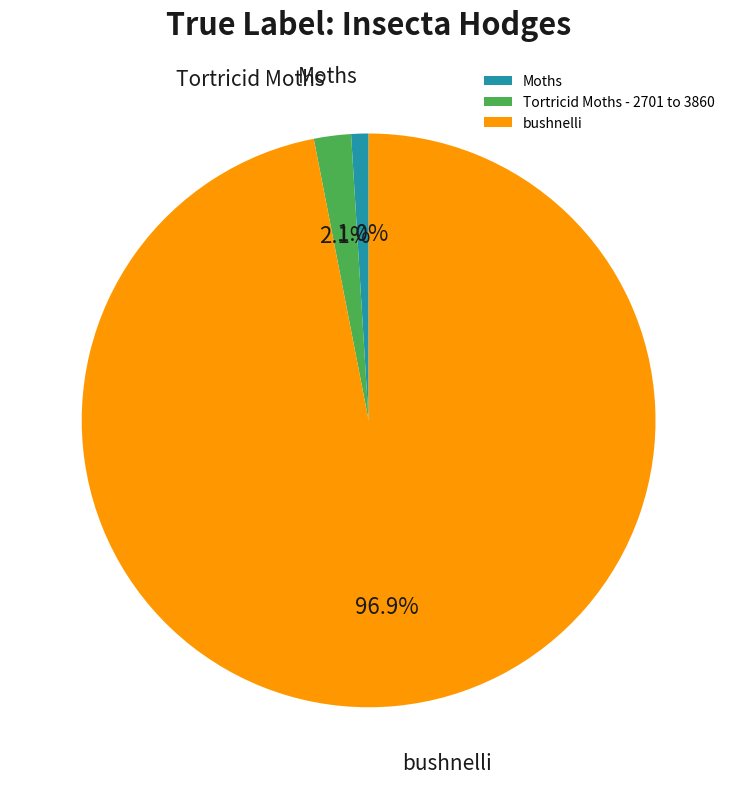

To the nearest percent, what is the average slice percentage?

33%